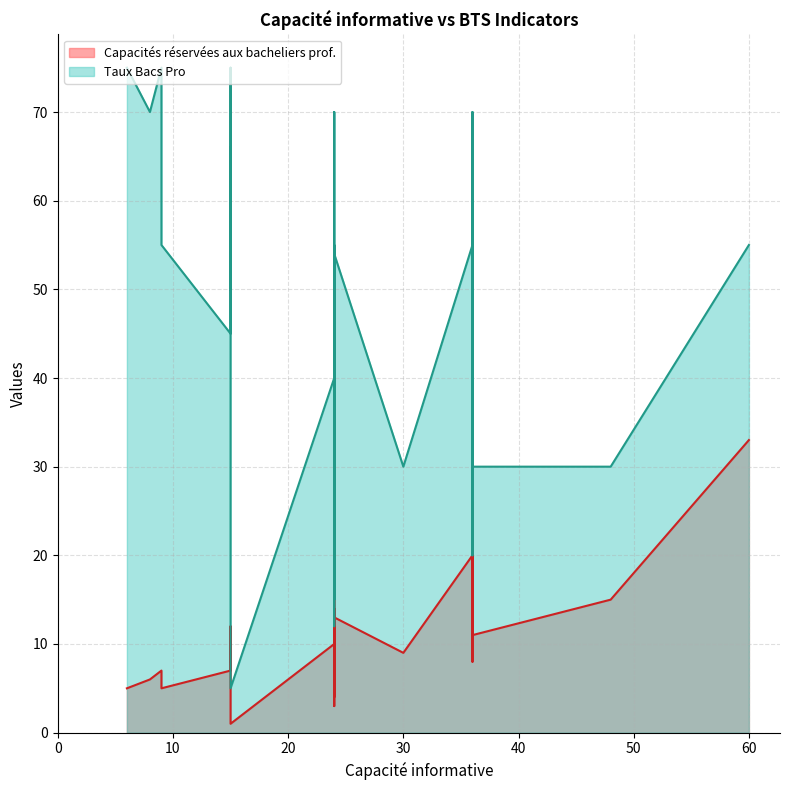

Which category has the lowest value in the Capacités réservées aux bacheliers prof. series?

15